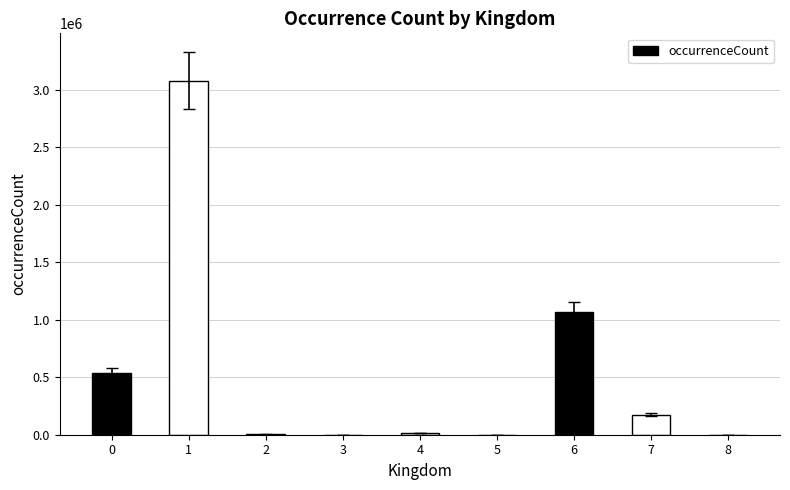

Are the bars grouped side by side (vs. stacked)?

No